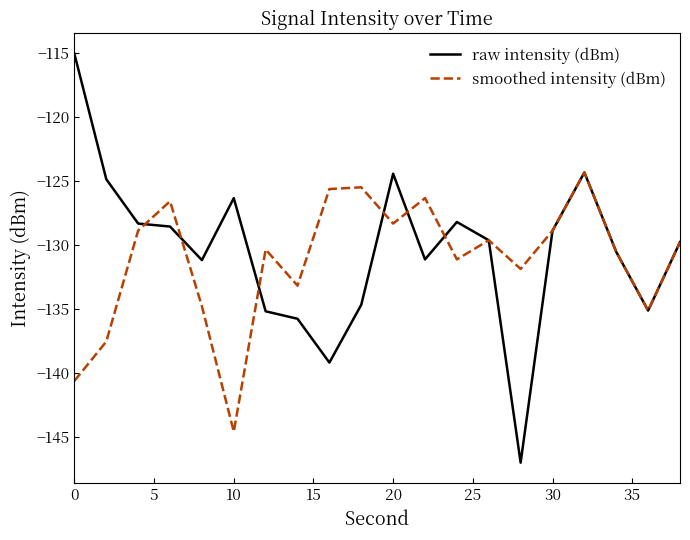

True or false: raw intensity (dBm) and smoothed intensity (dBm) cross at least once.

True